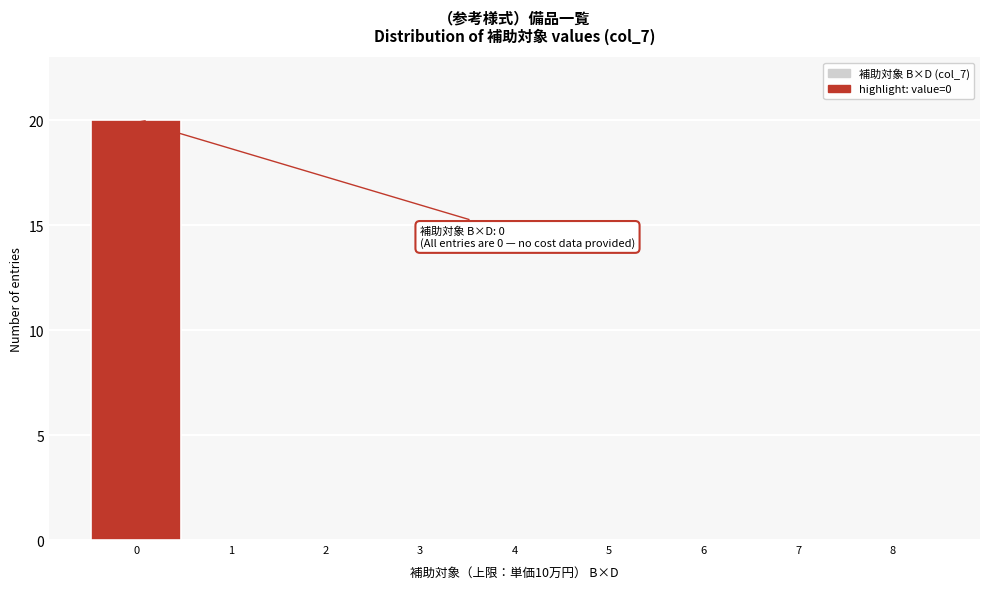

Which range on the x-axis has the tallest bar?

-0.5 to 0.5